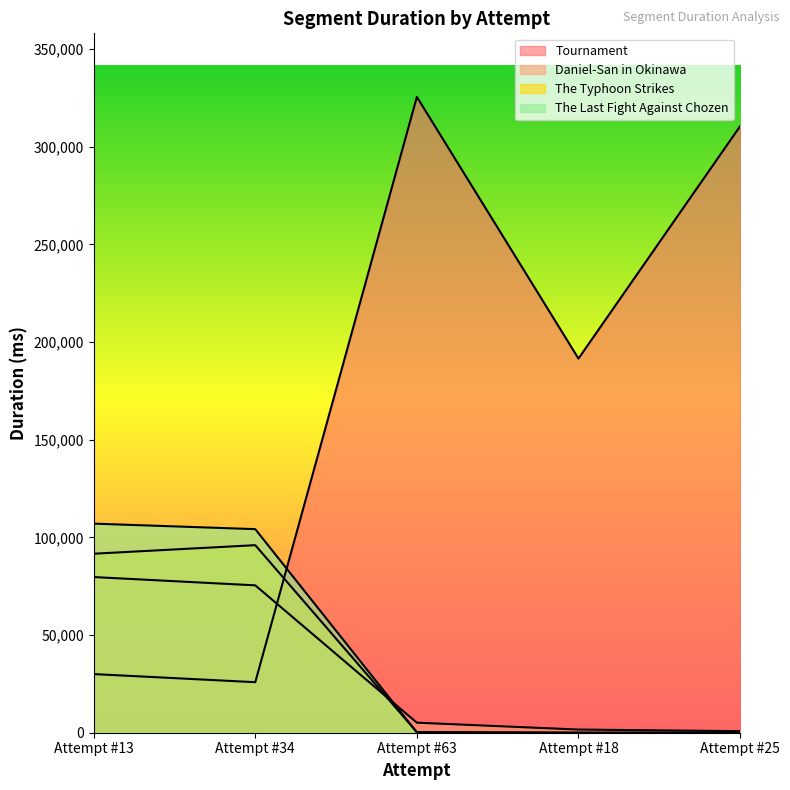

What is the maximum value shown in the chart?

325448